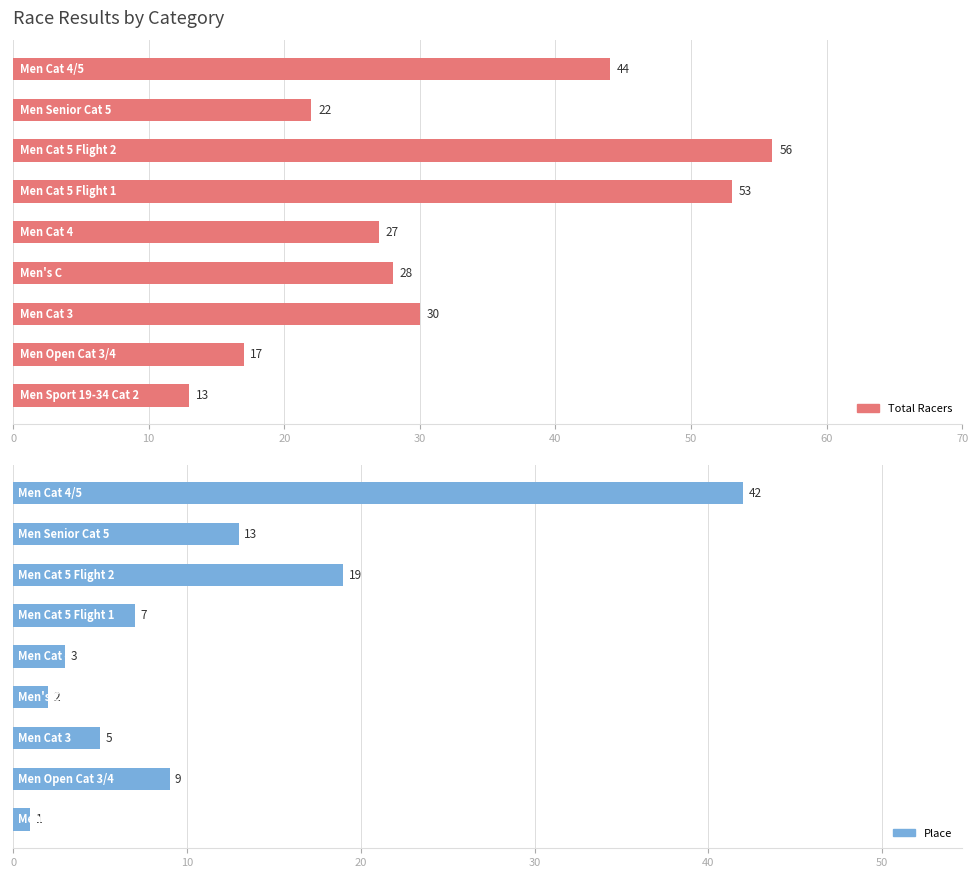

Are the bars horizontal?

Yes